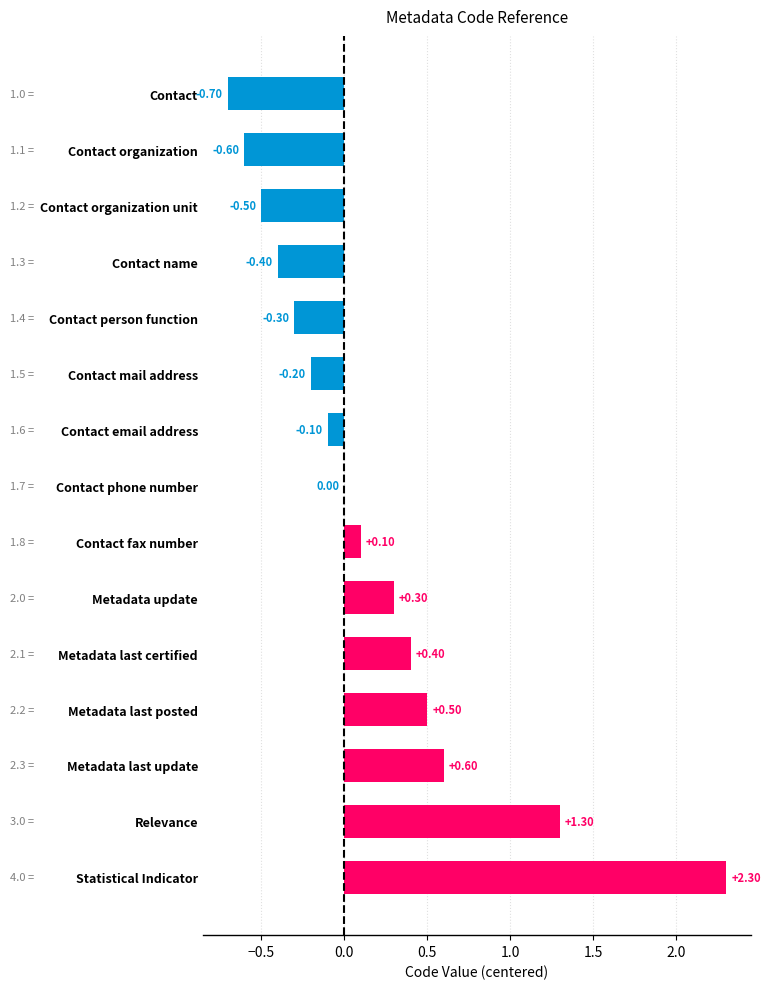

What is the change in value from Metadata last update to Relevance?

+0.7